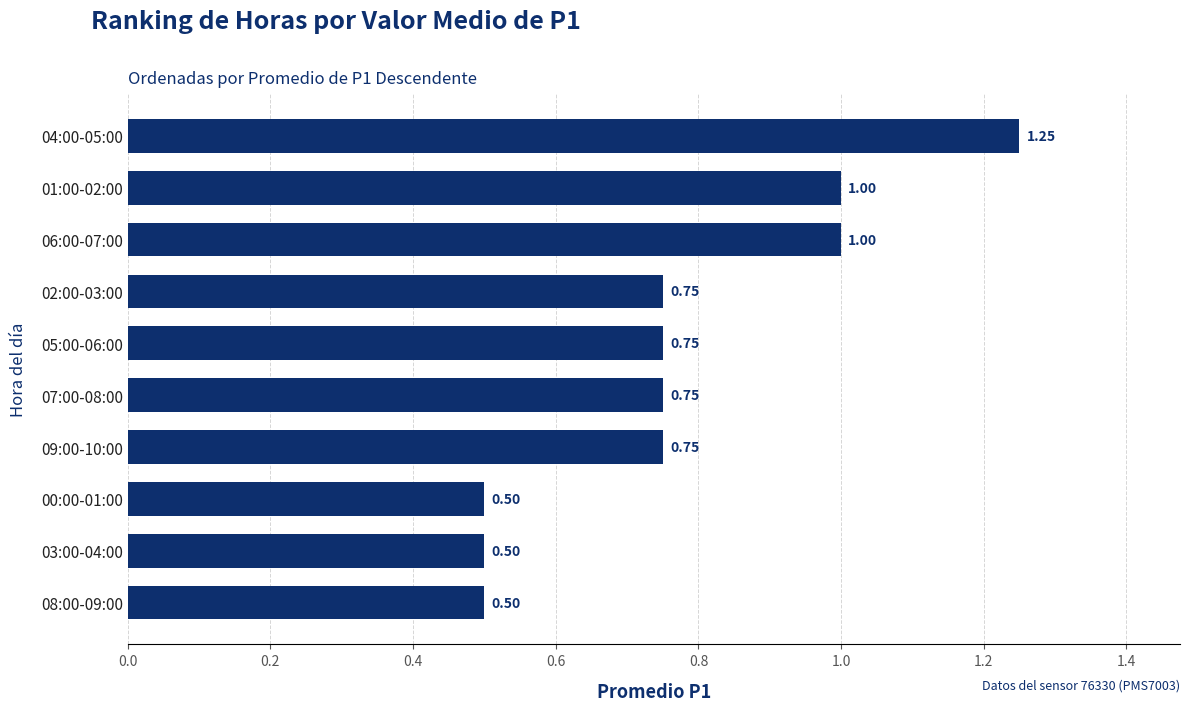

What is the difference between the values at 06:00-07:00 and 03:00-04:00?

0.5